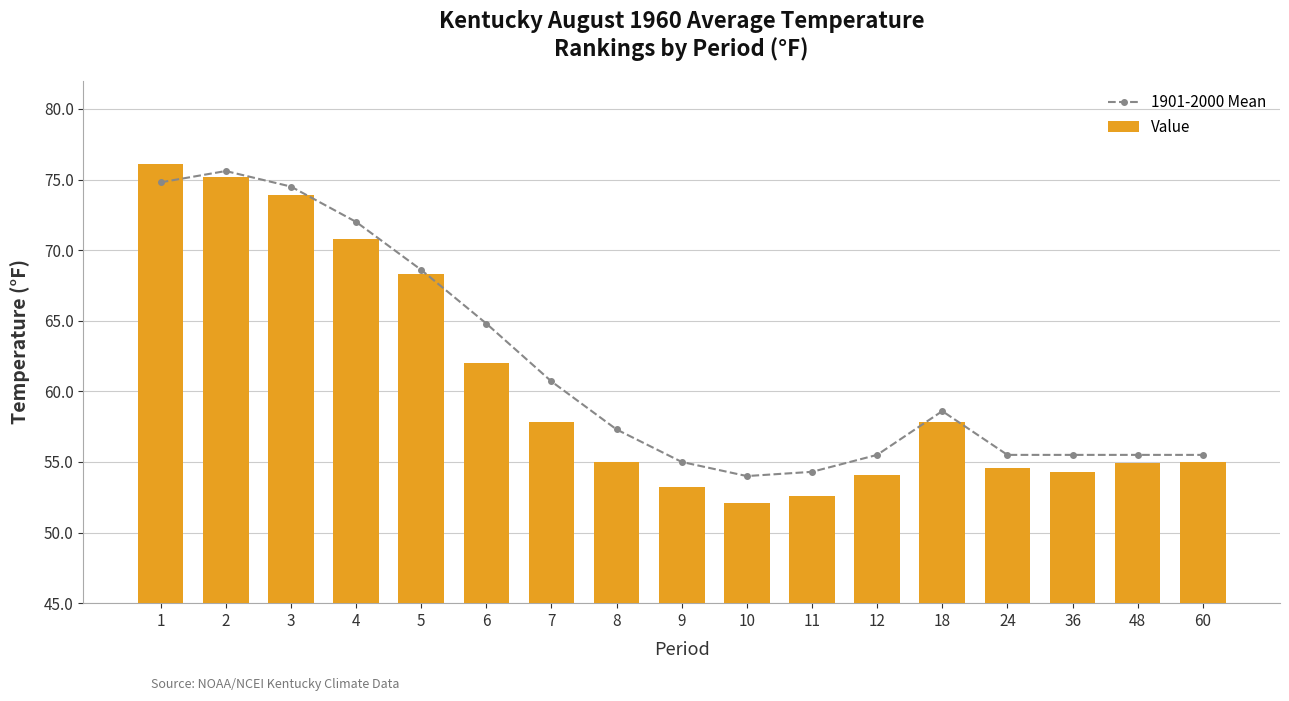

Which series has the largest total across all categories?

1901-2000 Mean